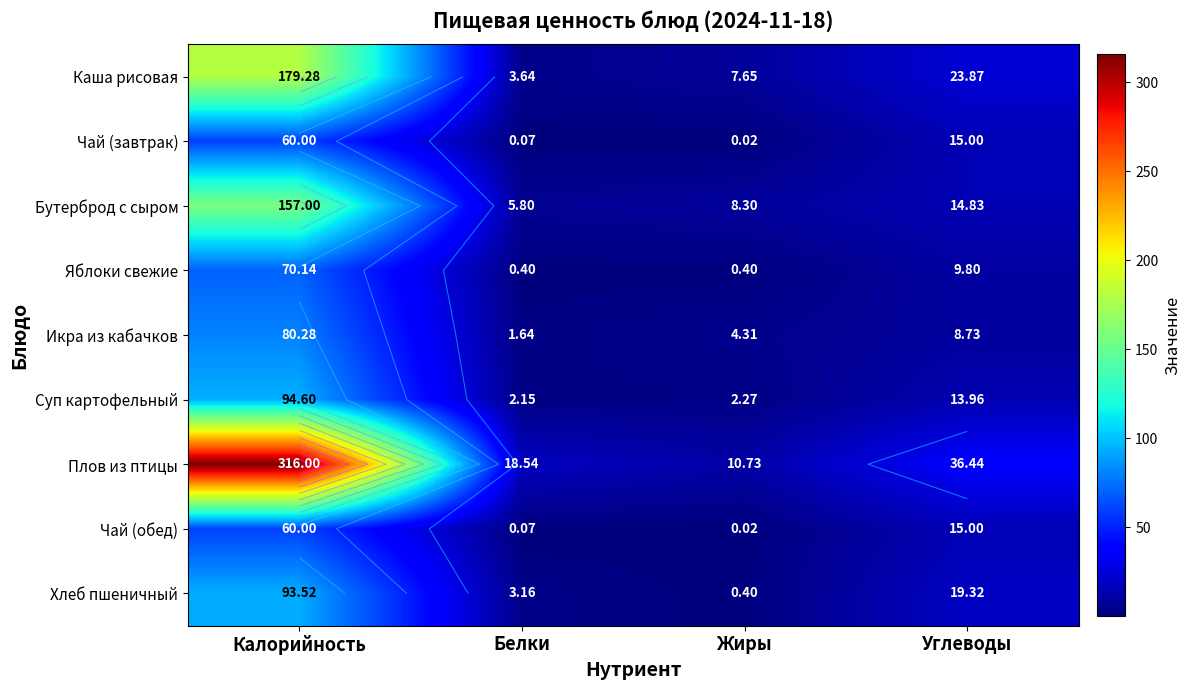

At which category does the chart reach its minimum across all series?

Жиры